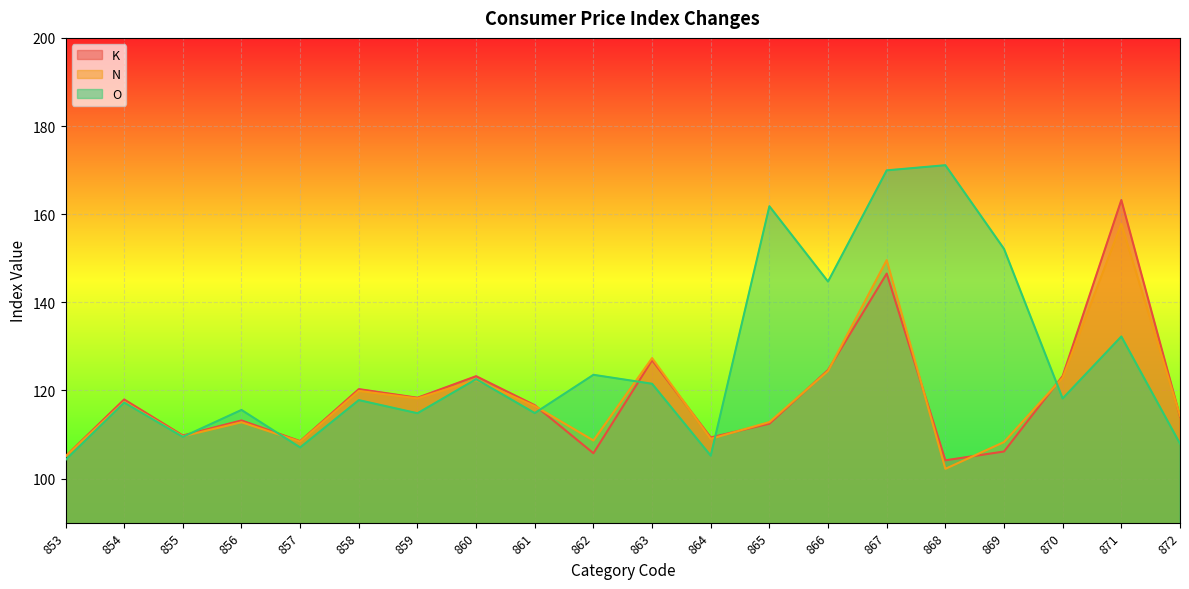

In K, how many points are higher than both neighbors (excluding endpoints)?

7